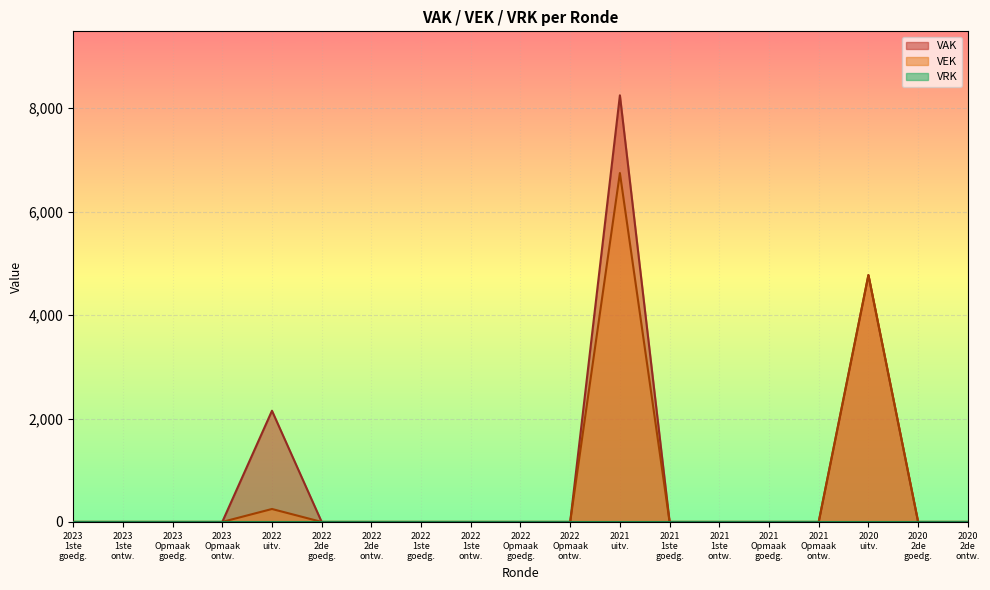

Which series has the widest spread of values?

VAK